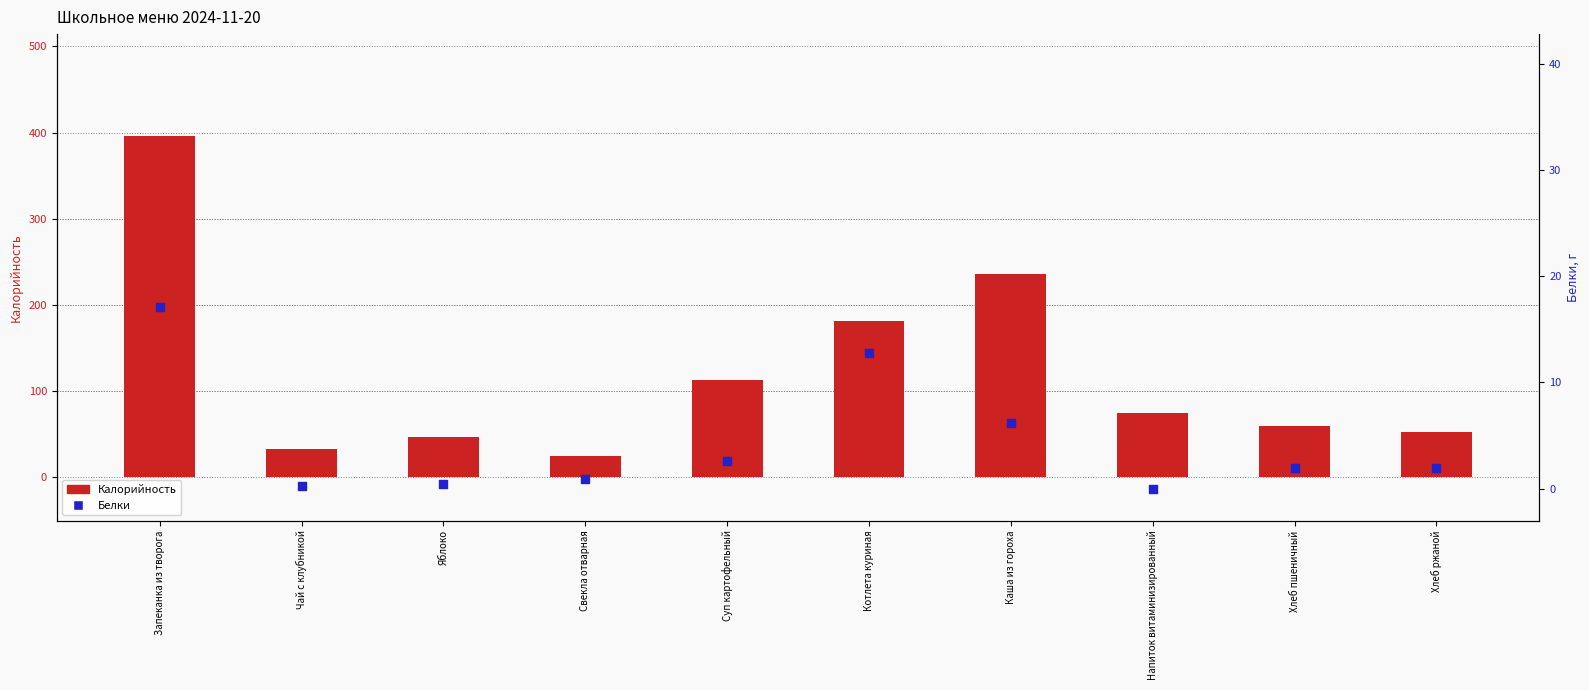

Which series contains the highest Y value?

Калорийность